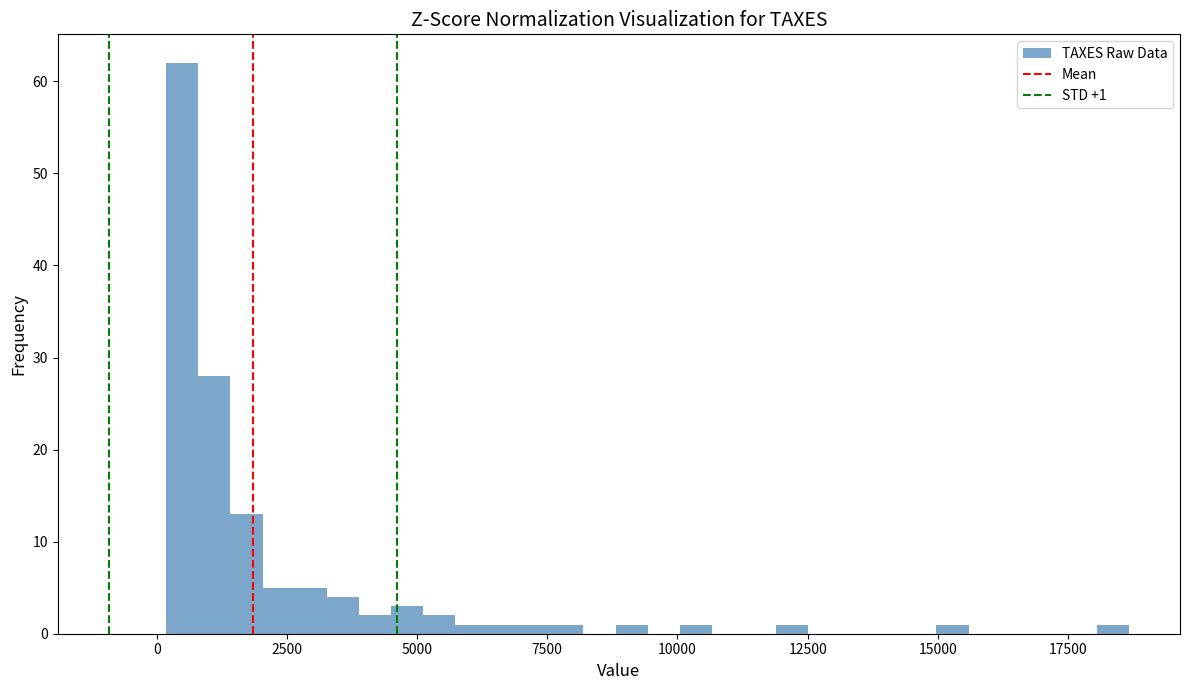

Read against the x-axis, roughly where is the centre of the tallest bar?

500